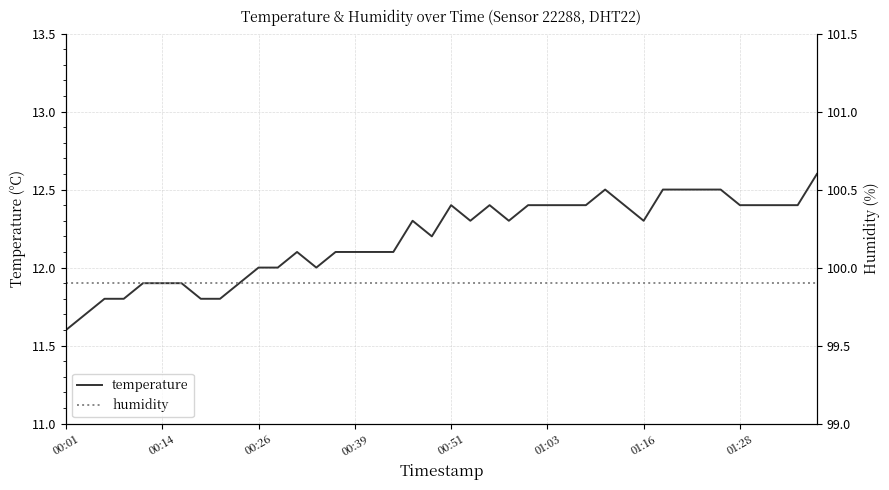

What is the highest value of the temperature series?

12.6